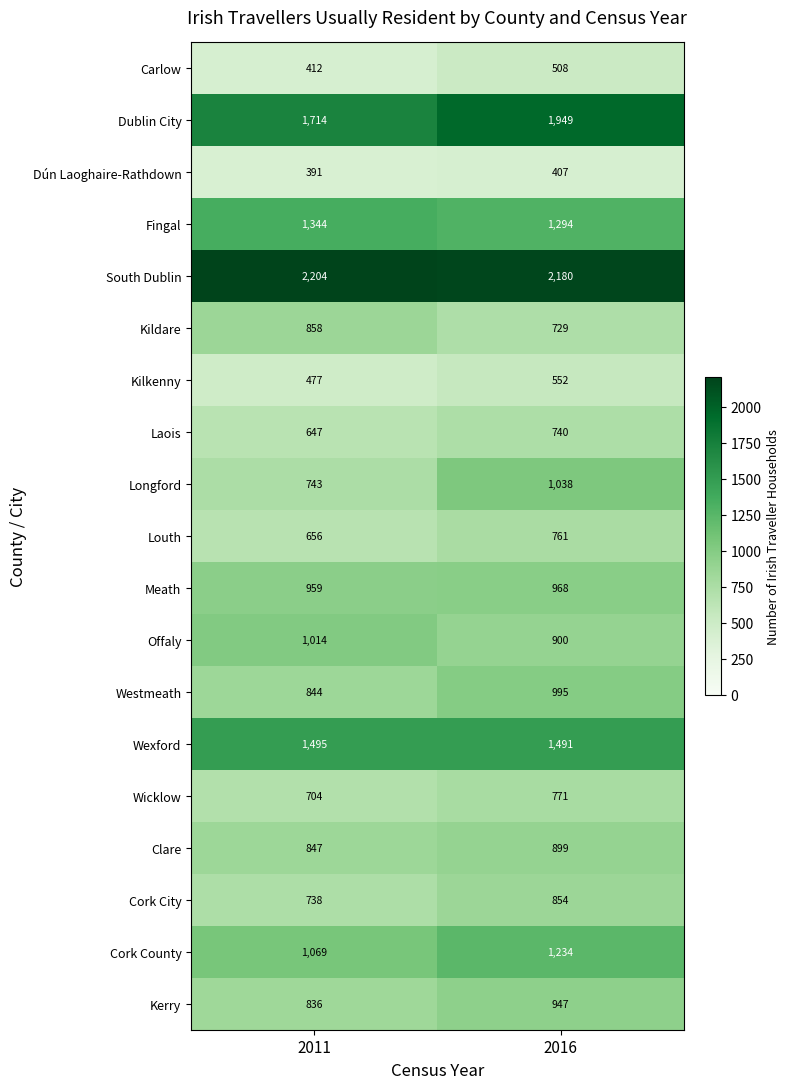

What is the minimum value shown in the chart?

391